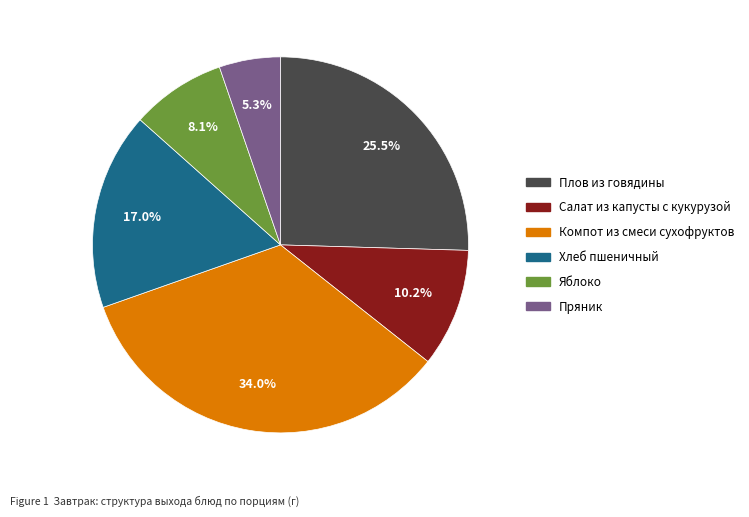

What percentage is NOT represented by Яблоко?

91.9%